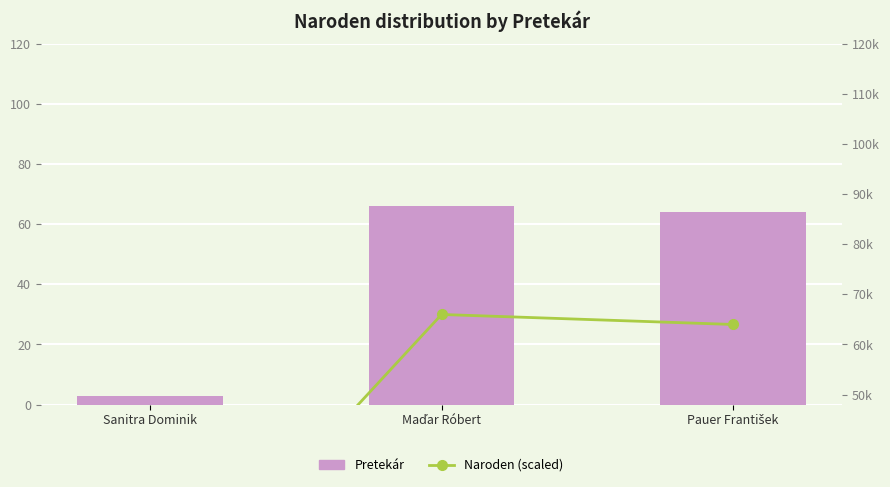

Which has a higher value, Pauer František or Maďar Róbert?

Maďar Róbert